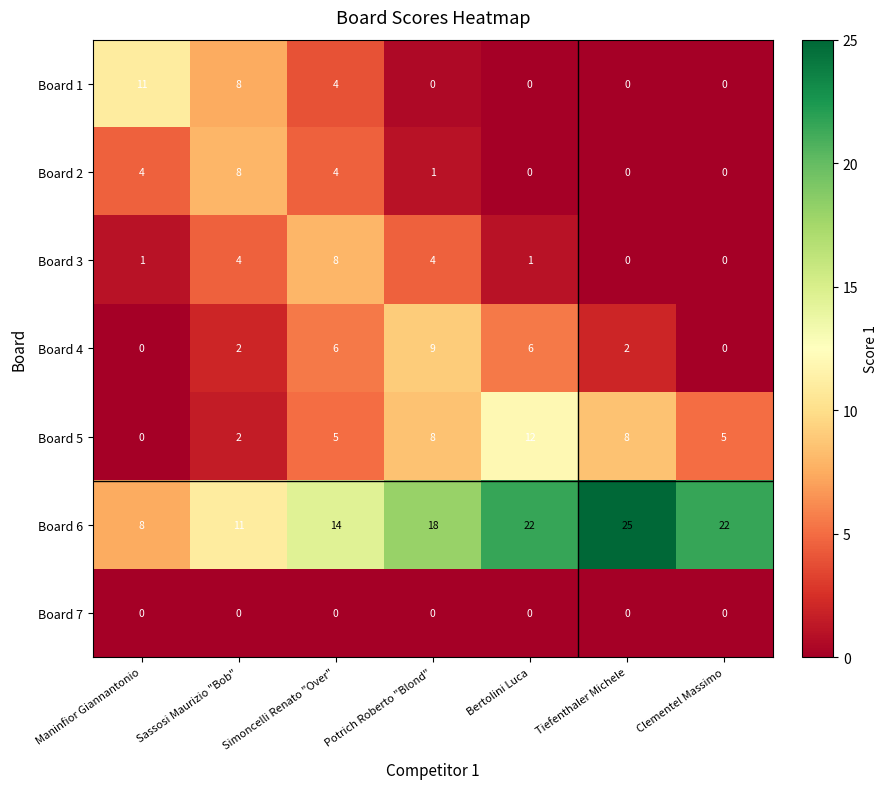

Between Maninfior Giannantonio and Tiefenthaler Michele, which series saw the biggest shift?

Board 6